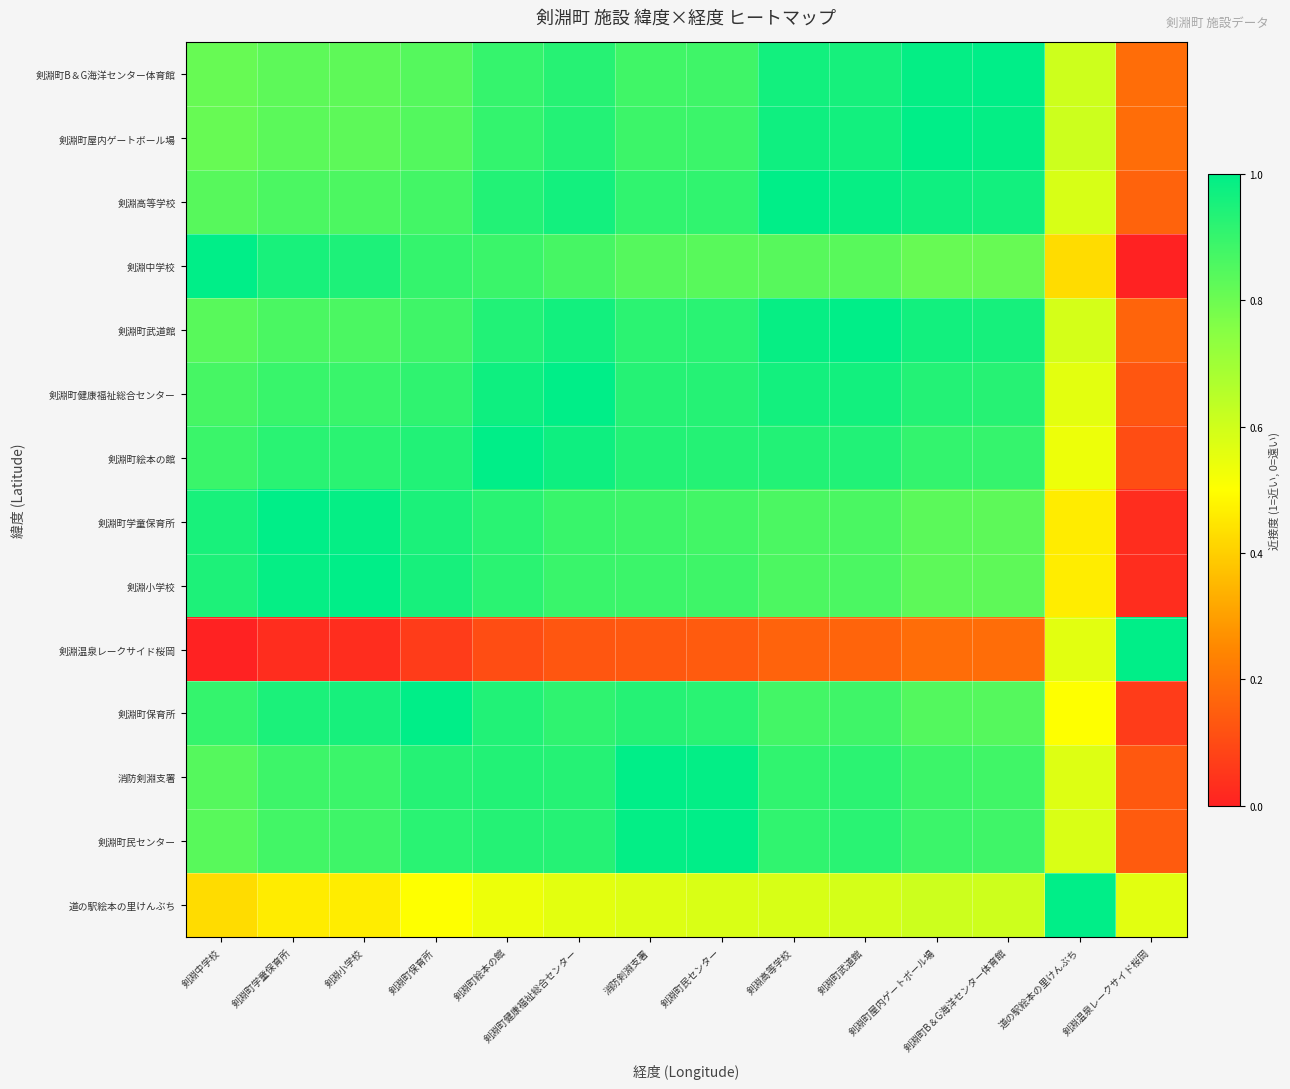

Which category has the highest value across all series?

剣淵町B＆G海洋センター体育館